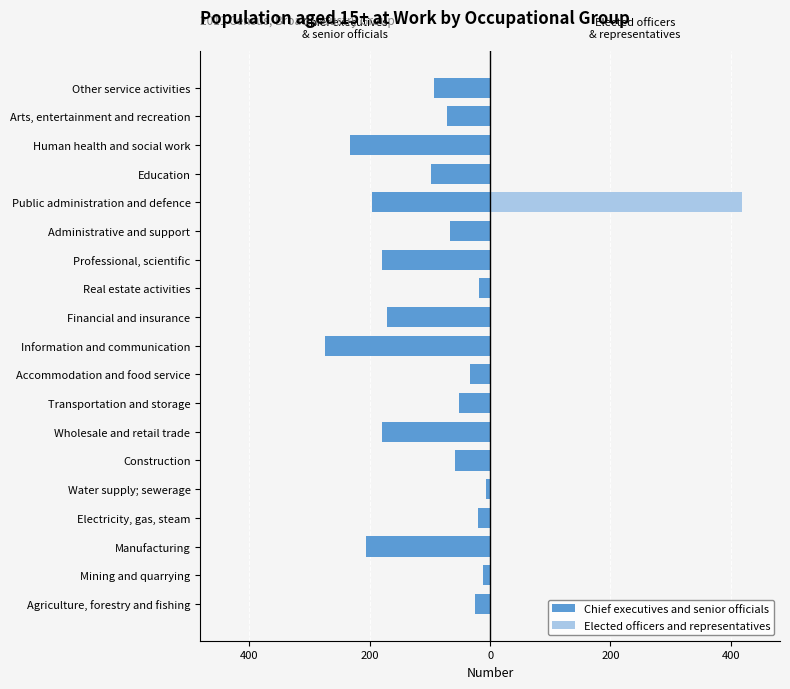

What is the sum of all Chief executives and senior officials values?

-1994